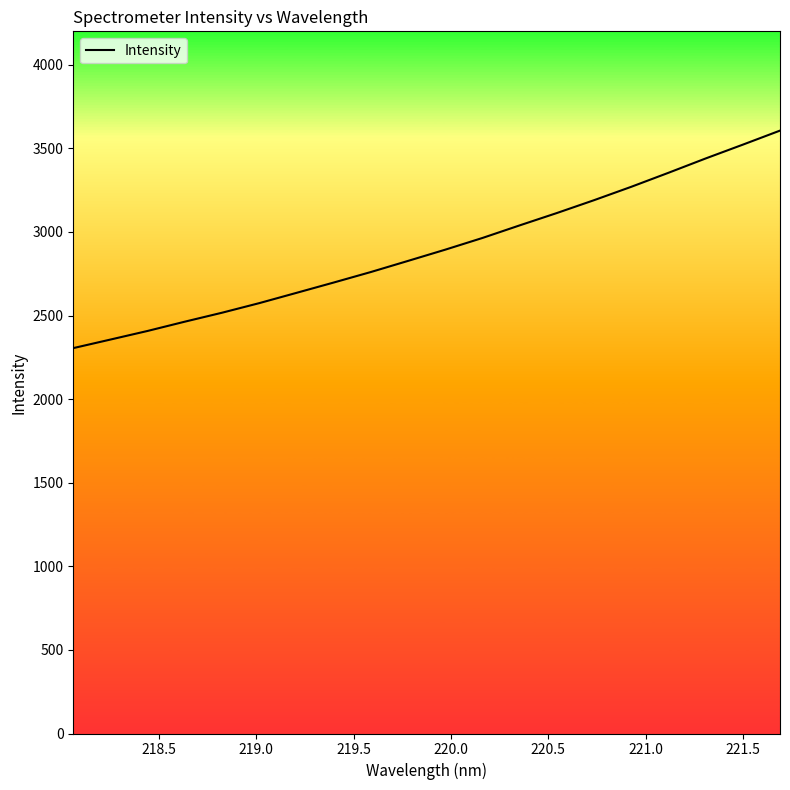

Reading left to right, transcribe all the data shown in this chart.

2305.2	2356.5	2408.0	2463.5	2517.1	2574.4	2635.9	2697.6	2760.6	2827.1	2894.3	2964.3	3039.5	3113.4	3190.2	3270.2	3354.0	3439.6	3522.2	3606.2